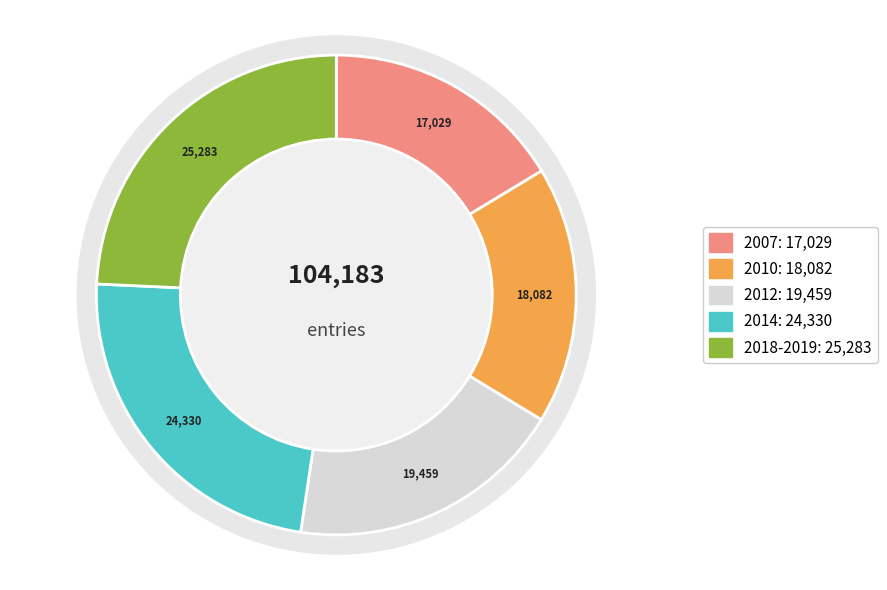

Approximately how many times larger is the value at 2018-2019 compared to 2010?

1.4